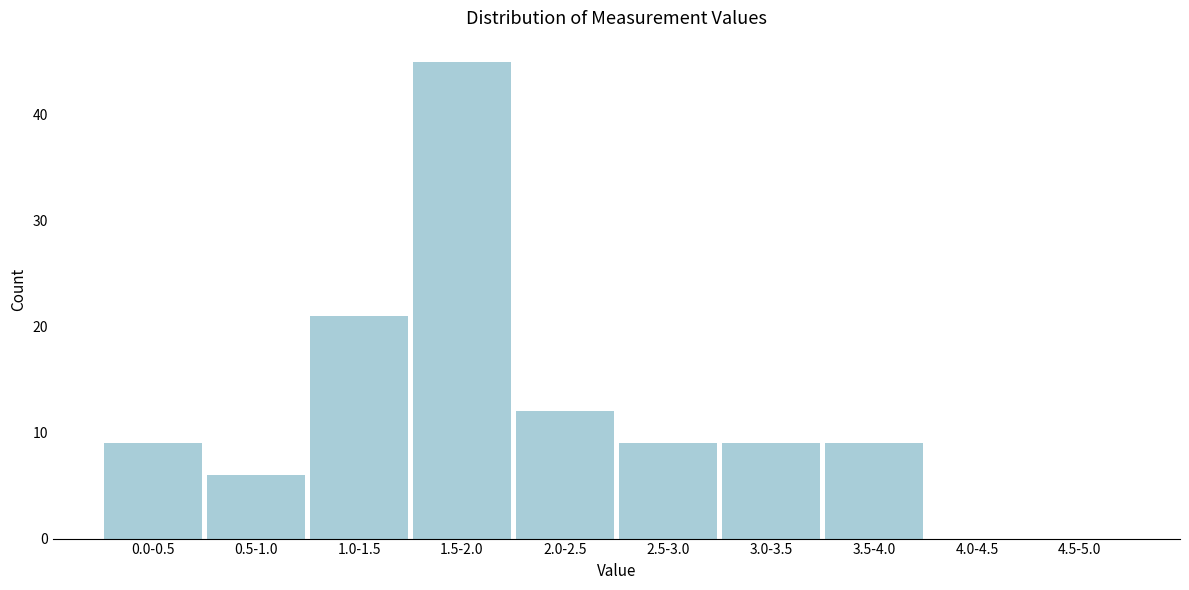

Reading left to right, list all the values displayed in this chart.

0.0-0.5=9	0.5-1.0=6	1.0-1.5=21	1.5-2.0=45	2.0-2.5=12	2.5-3.0=9	3.0-3.5=9	3.5-4.0=9	4.0-4.5=0	4.5-5.0=0